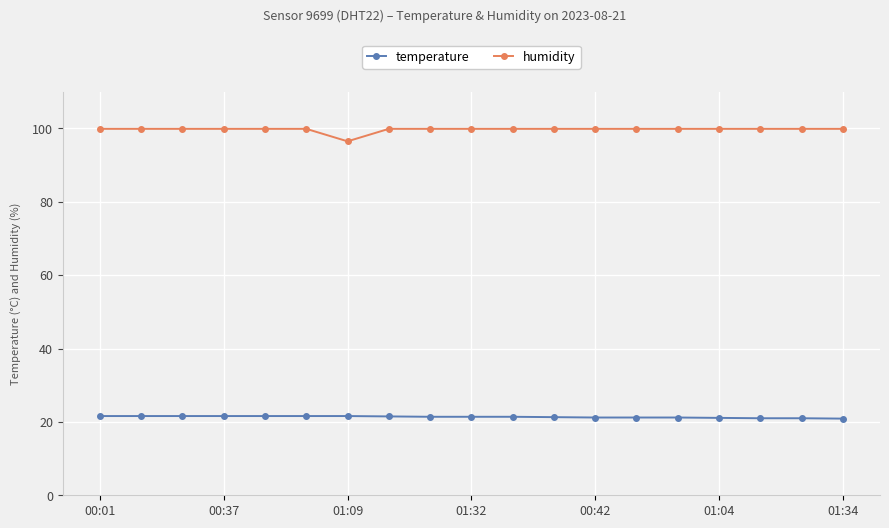

What is the smallest value displayed?

20.9